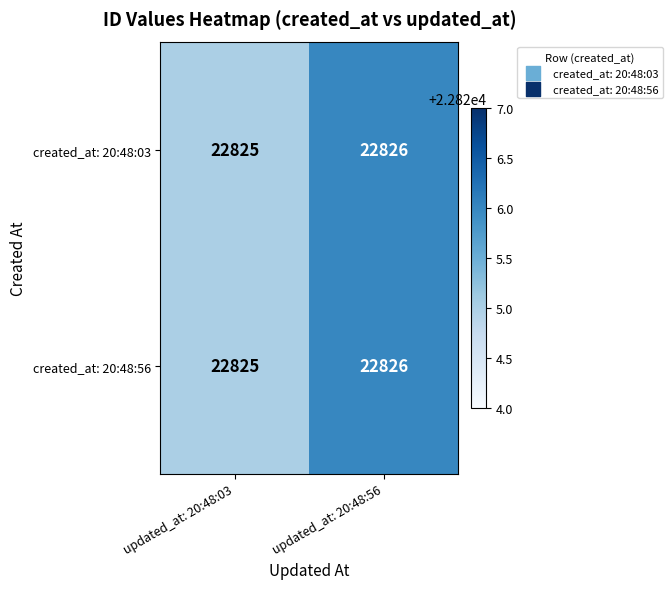

Read the created_at: 20:48:56 value at updated_at: 20:48:03.

22825